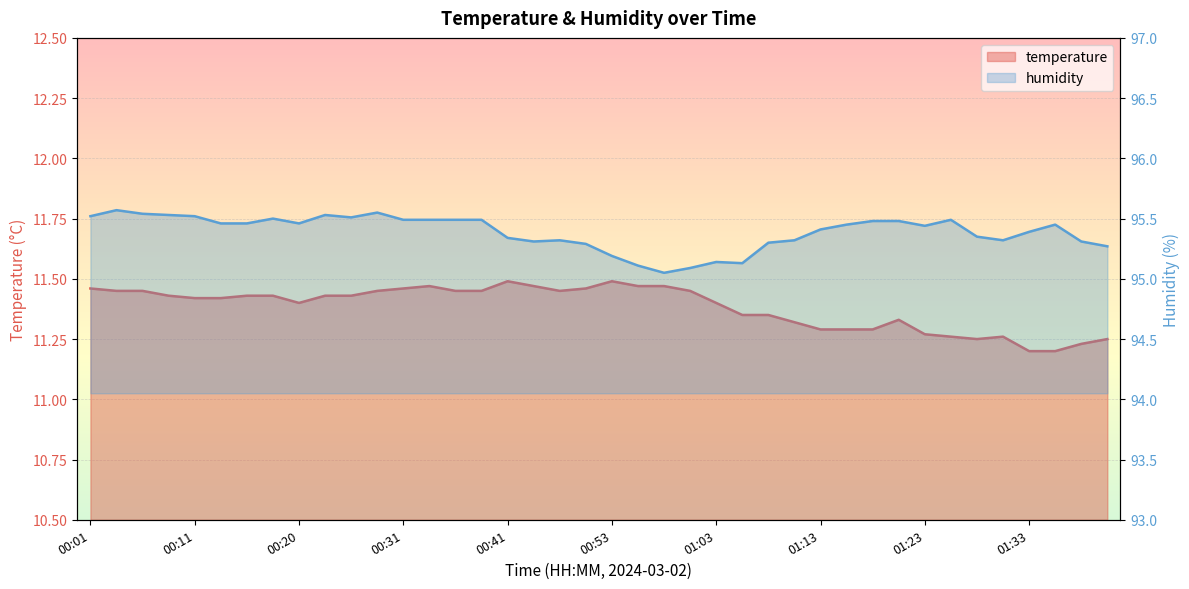

At which category is the sum across all series the highest?

00:03